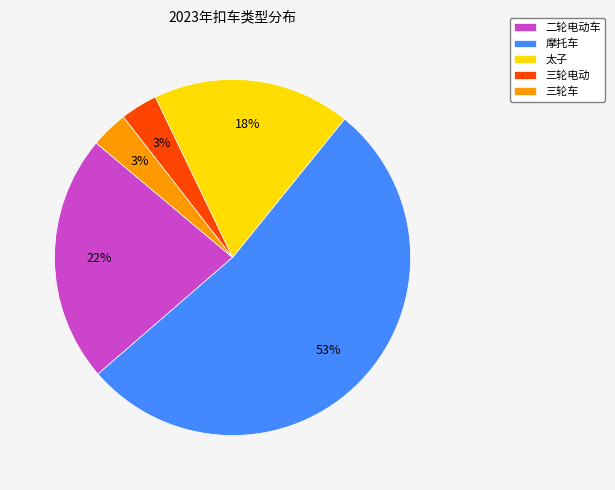

The 摩托车 slice represents 53% of the pie. True or false?

True